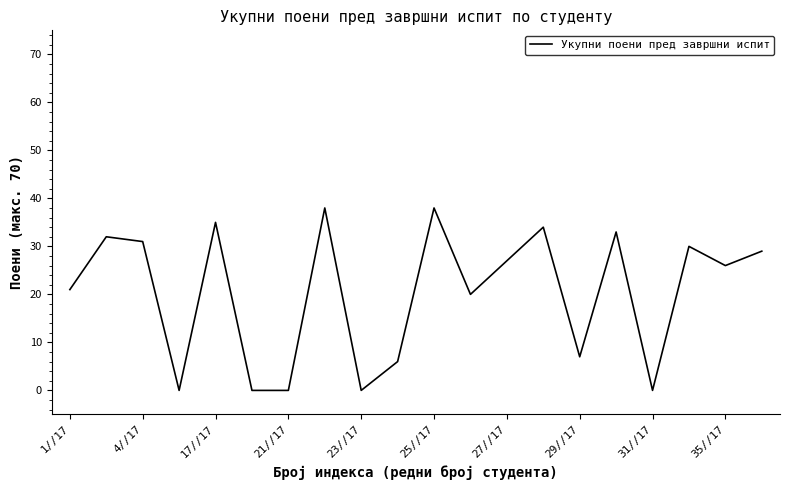

What is the greatest value displayed?

38